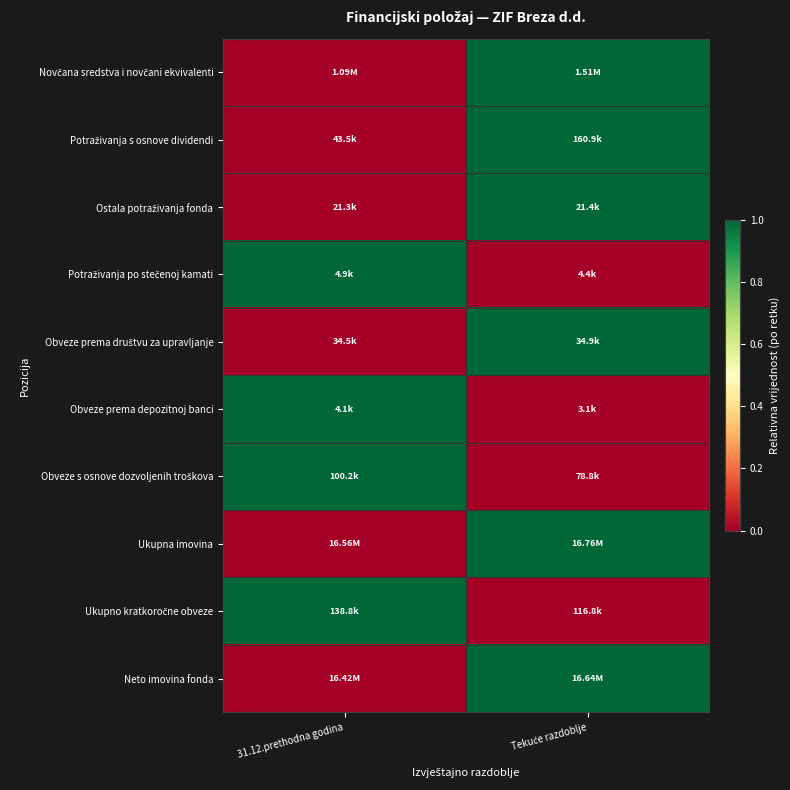

Which has a higher value, Tekuće razdoblje or 31.12.prethodna godina?

Tekuće razdoblje